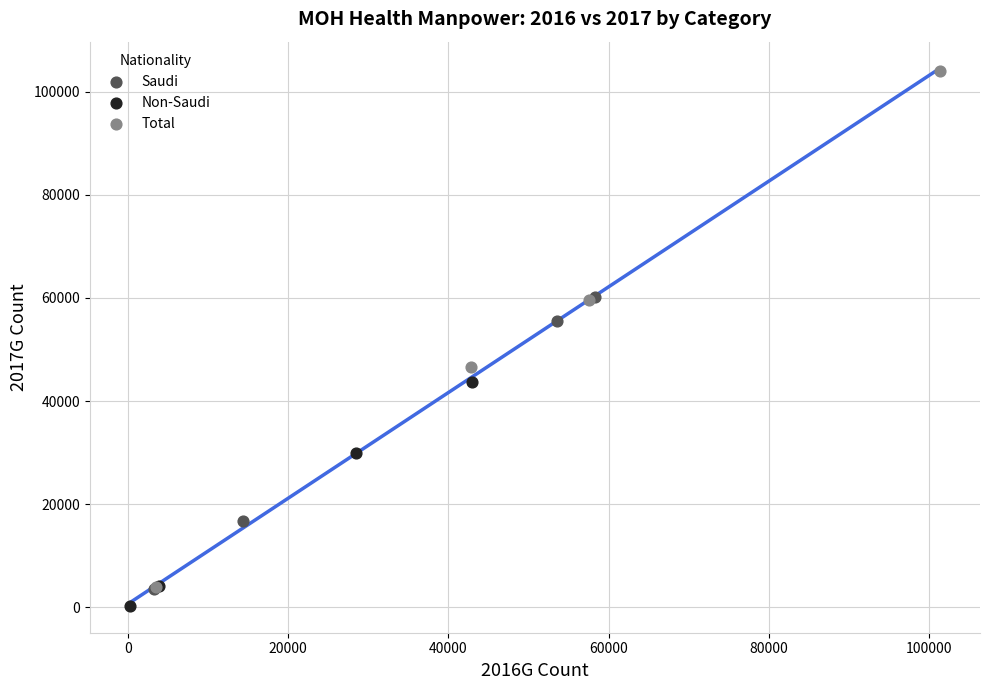

Which series reaches the minimum Y coordinate?

Non-Saudi